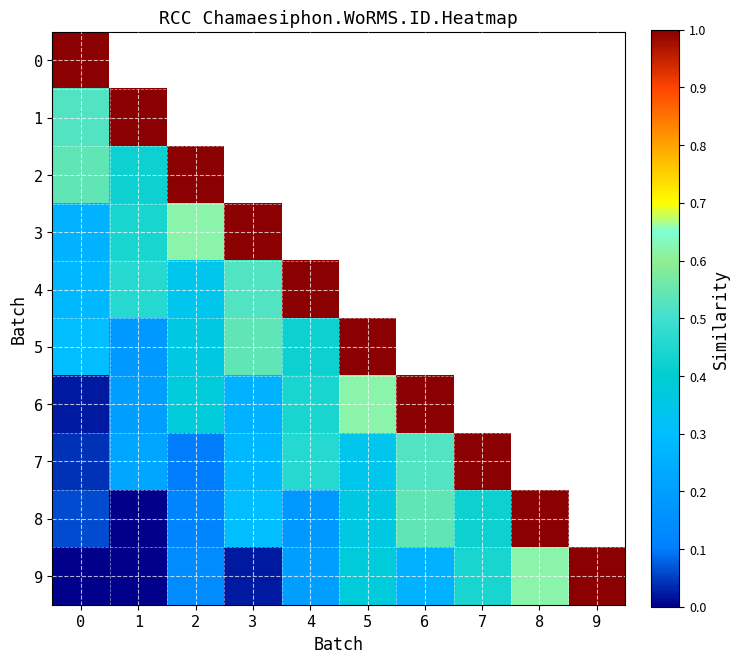

What is the lowest value of the 5 series?

0.2